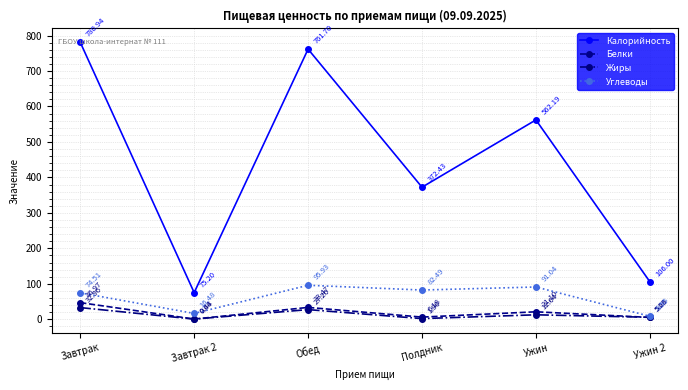

At which category does the chart reach its peak across all series?

Завтрак